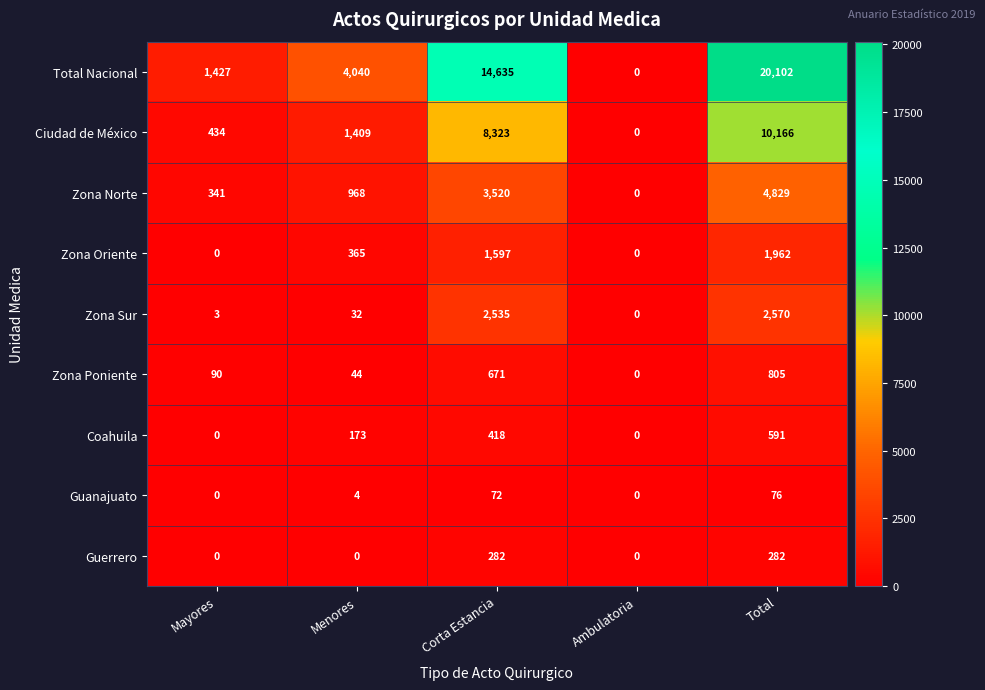

Rank the series by their maximum value, from highest to lowest.

Total Nacional, Ciudad de México, Zona Norte, Zona Sur, Zona Oriente, Zona Poniente, Coahuila, Guerrero, Guanajuato